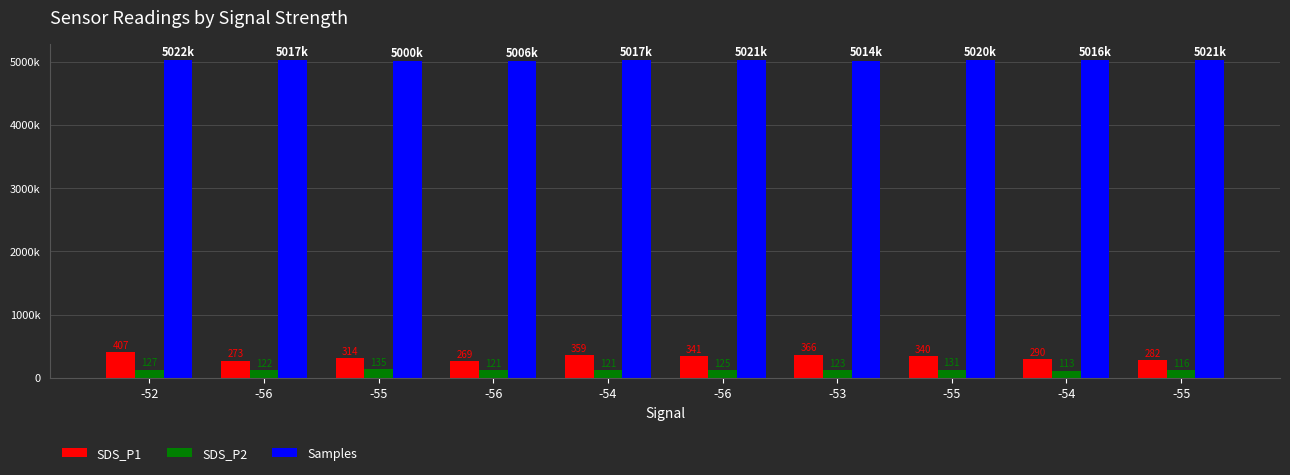

Is it true that Samples equals 5022743.0 at -52?

True